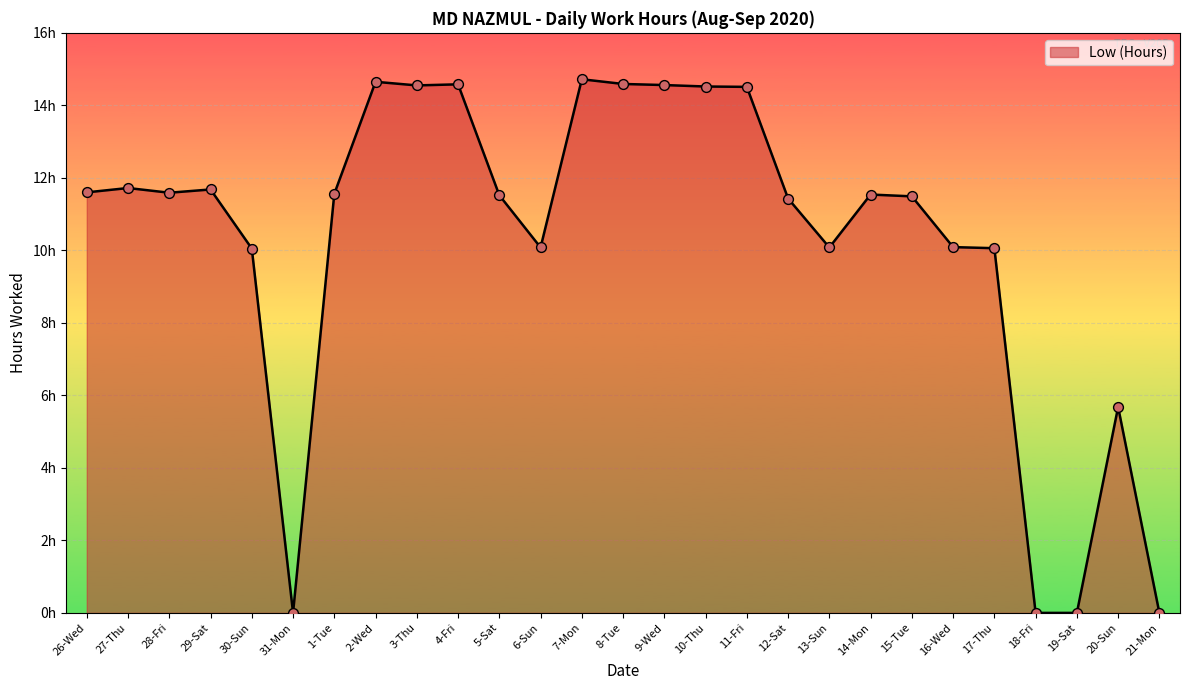

Between 15-Tue and 13-Sun, which is larger?

15-Tue